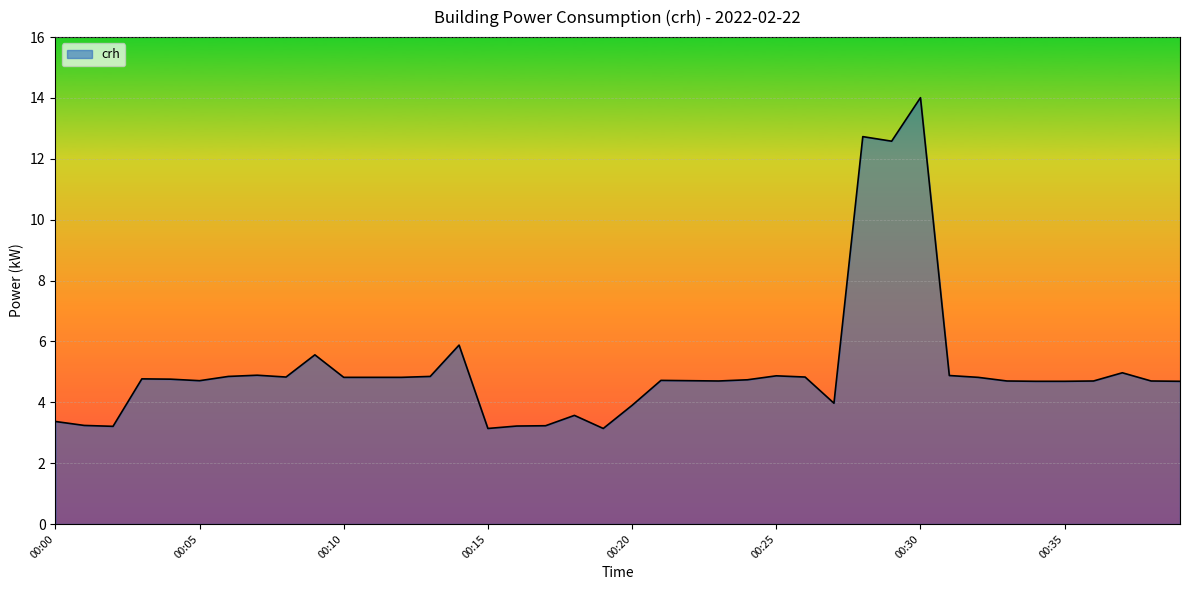

What is the smallest value displayed?

3.1